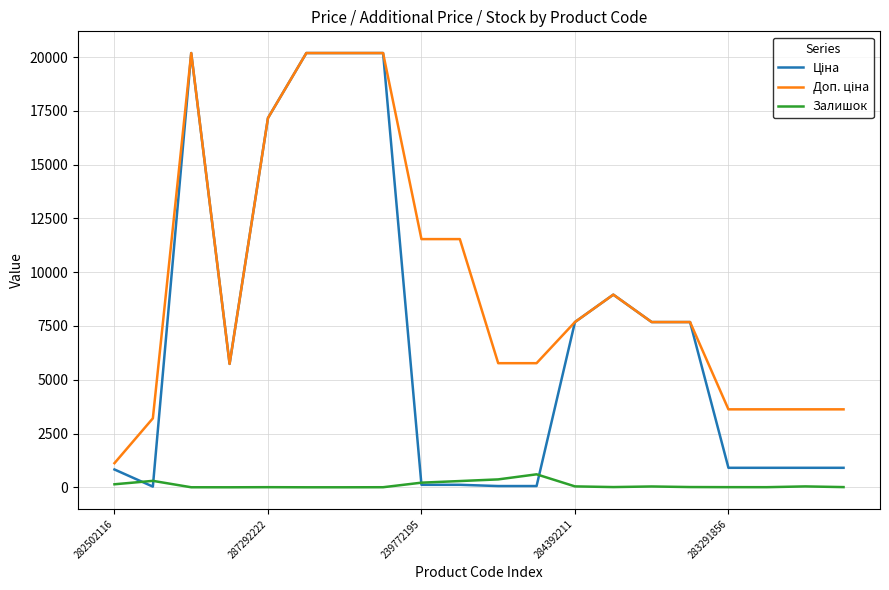

What is the maximum value shown in the chart?

20186.0